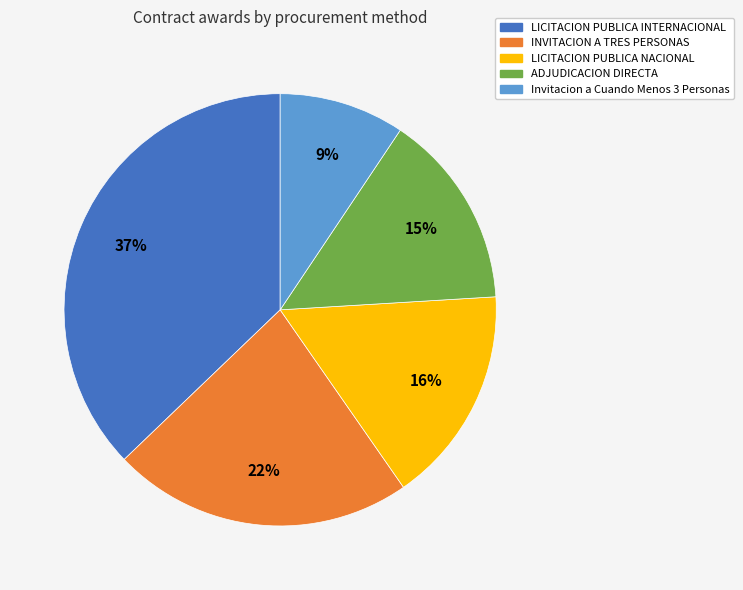

Which category has the biggest portion of the pie?

LICITACION PUBLICA INTERNACIONAL